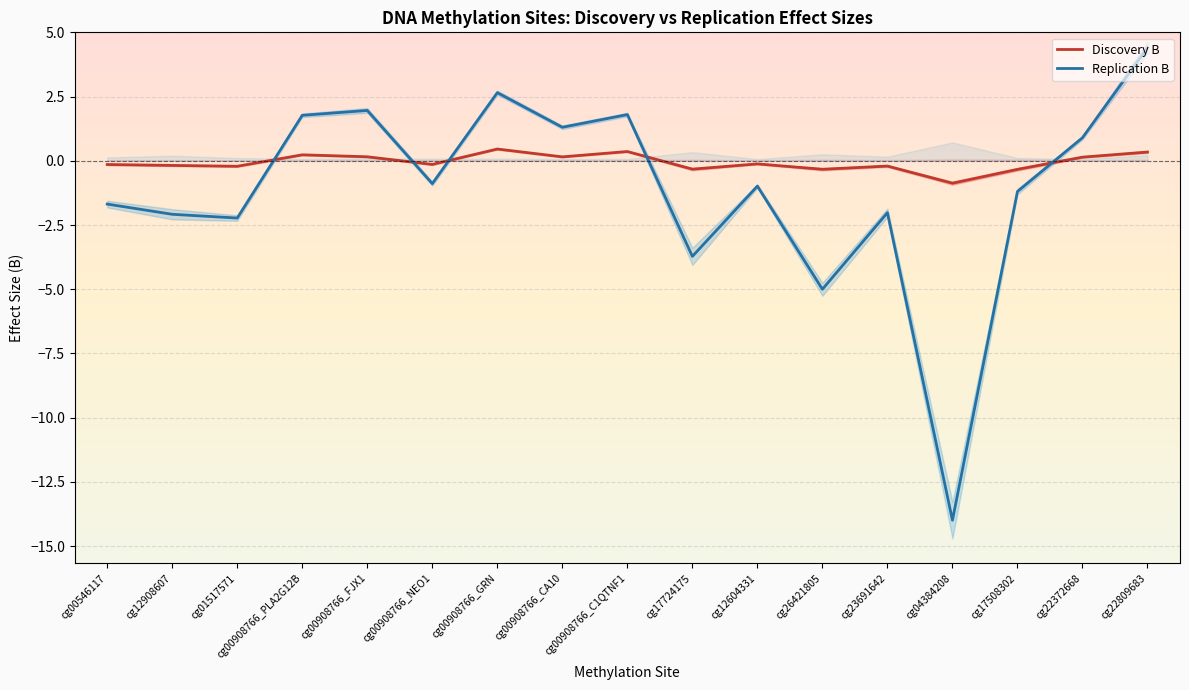

Count the number of data series in this chart.

2